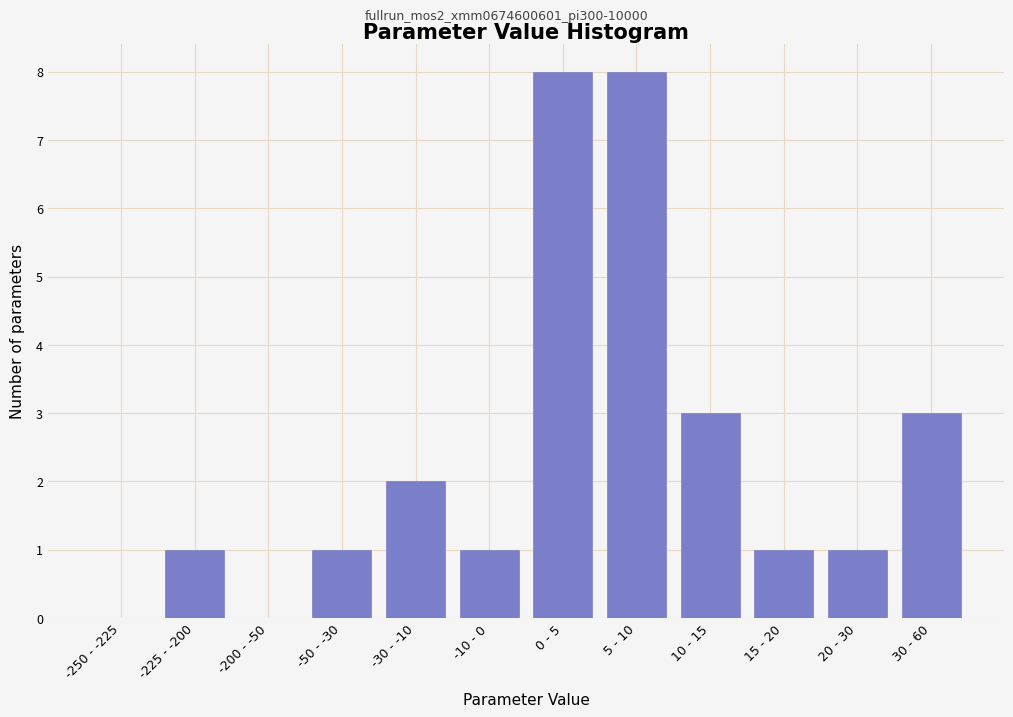

Reading right to left, extract all data points from this chart.

30 - 60=3	20 - 30=1	15 - 20=1	10 - 15=3	5 - 10=8	0 - 5=8	-10 - 0=1	-30 - -10=2	-50 - -30=1	-200 - -50=0	-225 - -200=1	-250 - -225=0